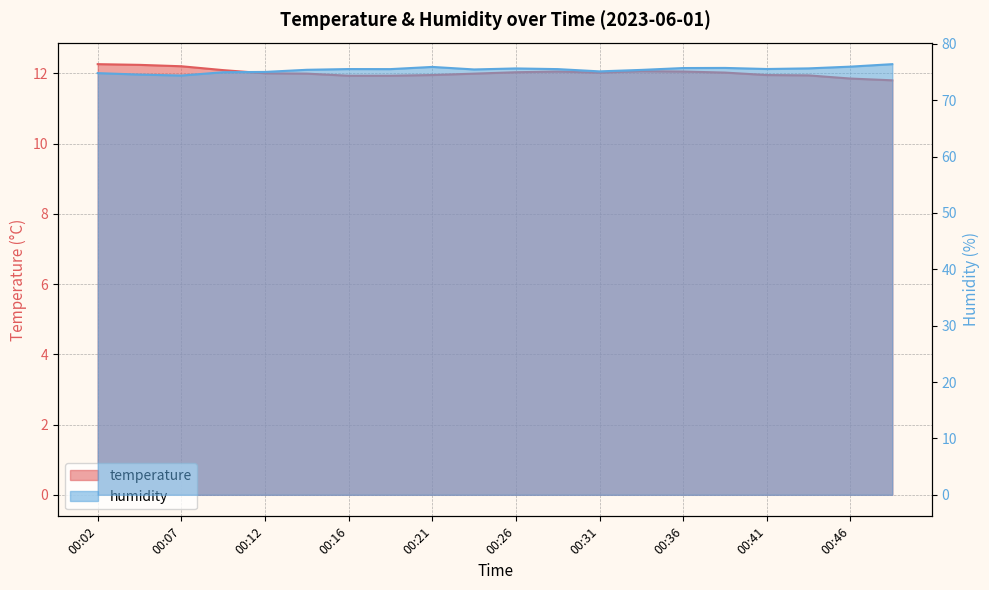

Which series has the largest range (max minus min)?

humidity